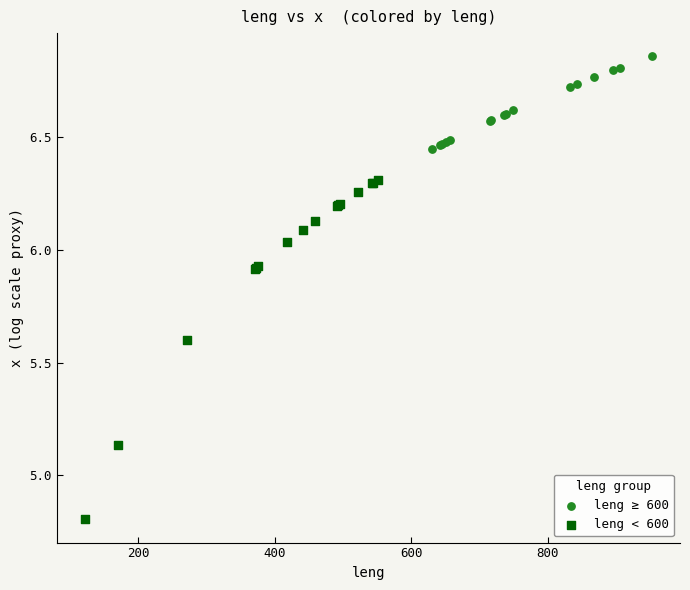

Which series reaches the minimum Y coordinate?

leng < 600